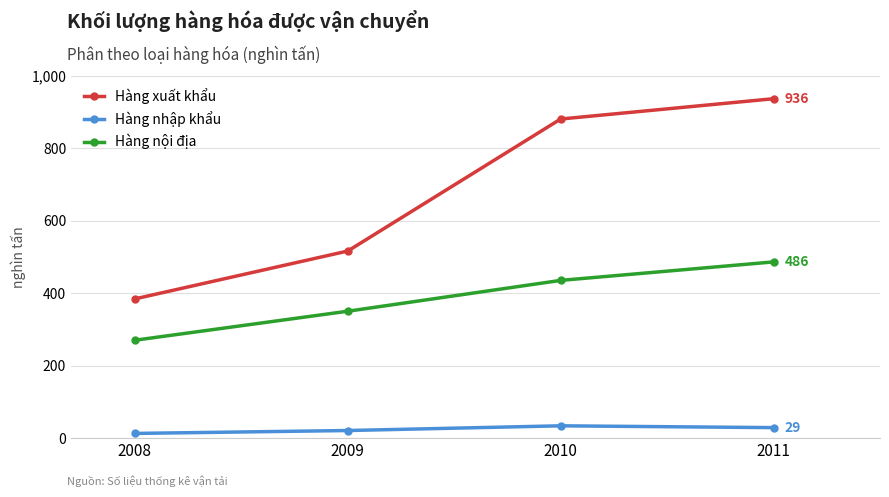

What is the value of the Hàng xuất khẩu point at the 2nd from the left?

516